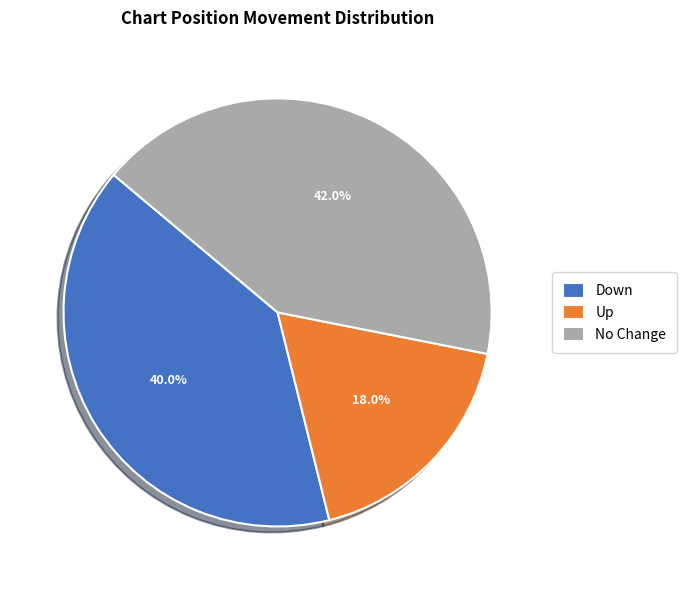

Is there any slice that represents more than half of the pie?

No